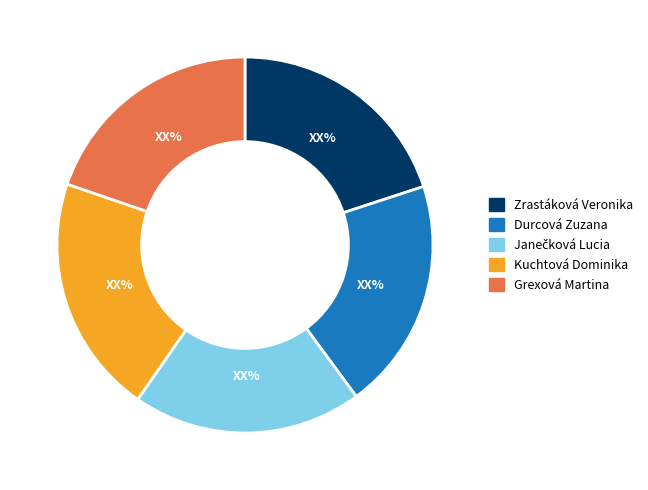

Does Kuchtová Dominika account for over 50% of the chart?

No